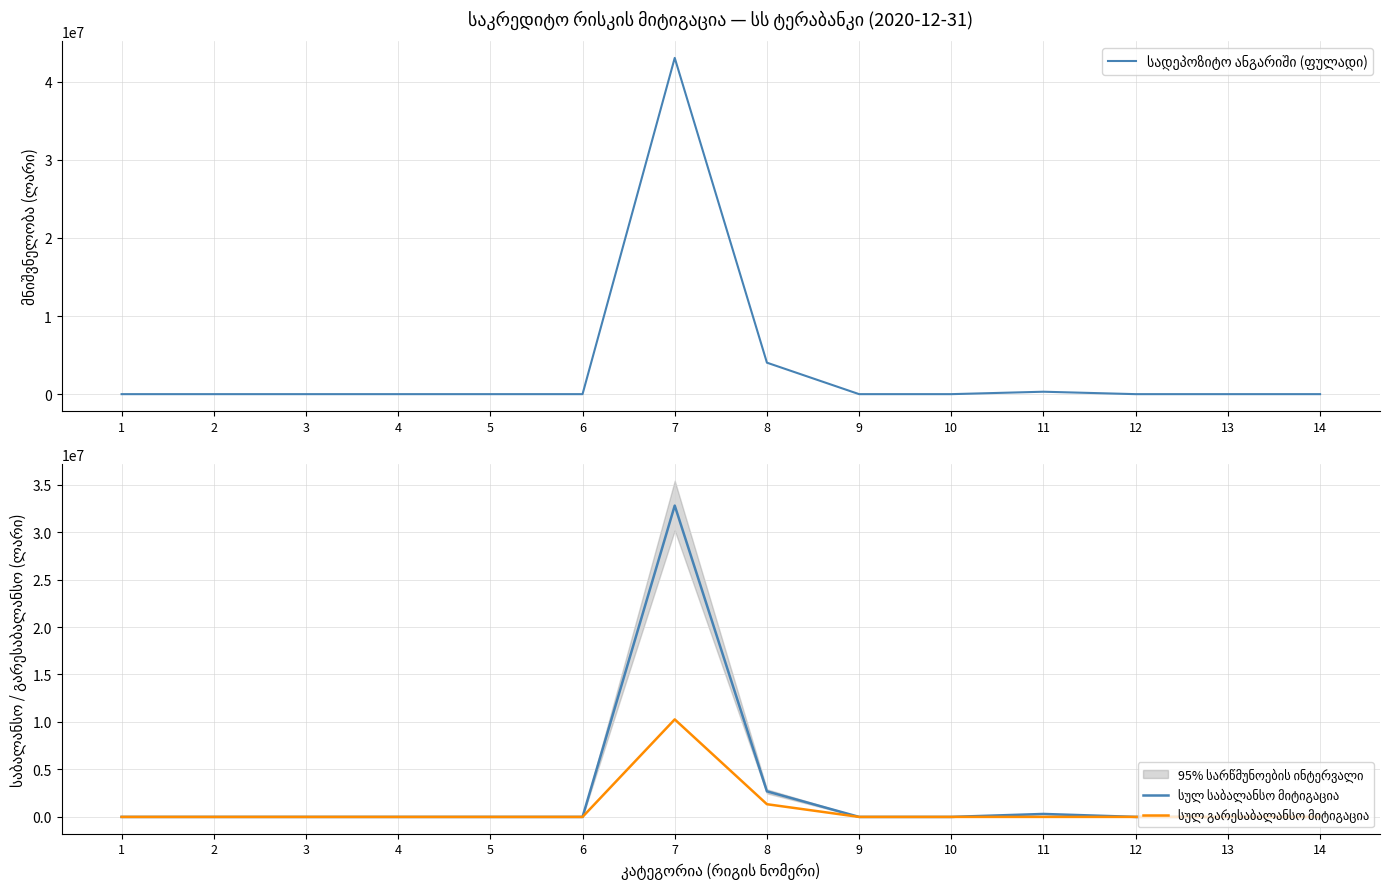

How many lines are shown in the chart?

3